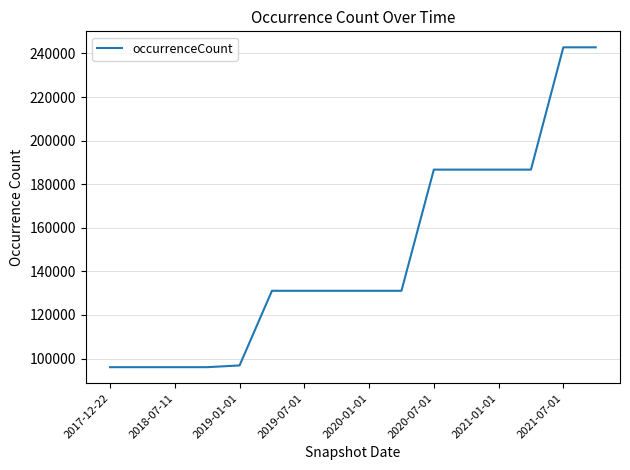

What is the greatest value displayed?

242825